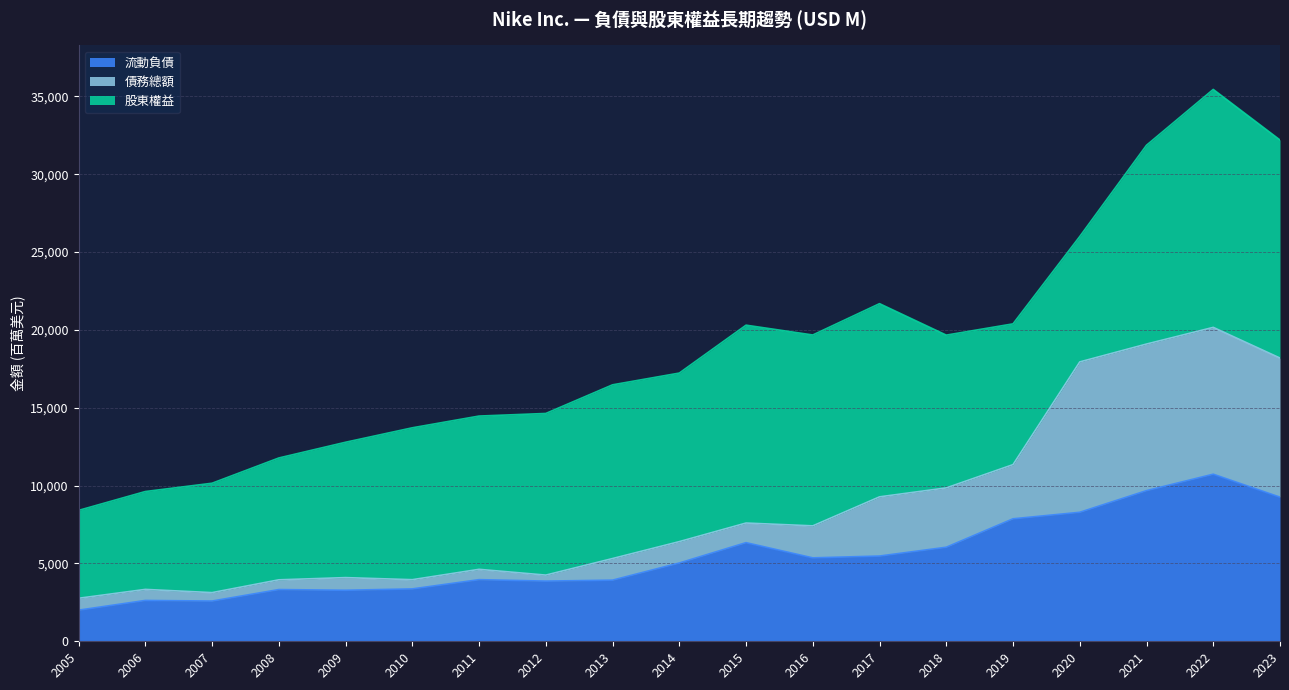

Which category has the highest value in the 流動負債 series?

2022